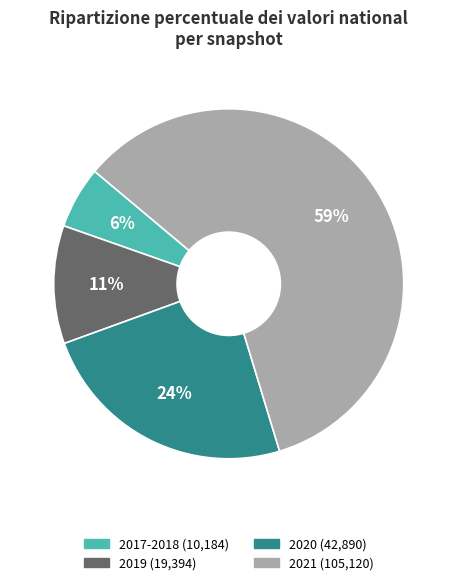

What percentage is the 2019 (19,394) slice, to the nearest percent?

11%